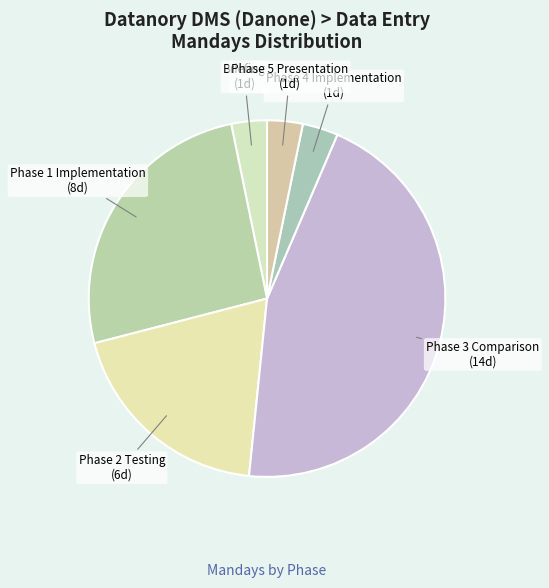

Do Phase 4 Implementation and Phase 5 Presentation together represent more than half of the pie?

No